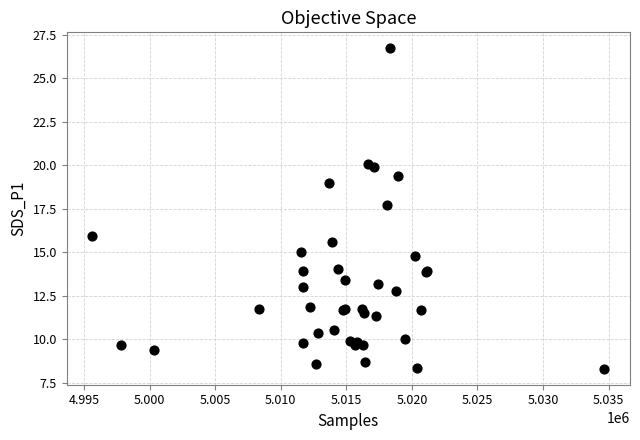

What Y value in the scatter plot is closest to 17?

17.7